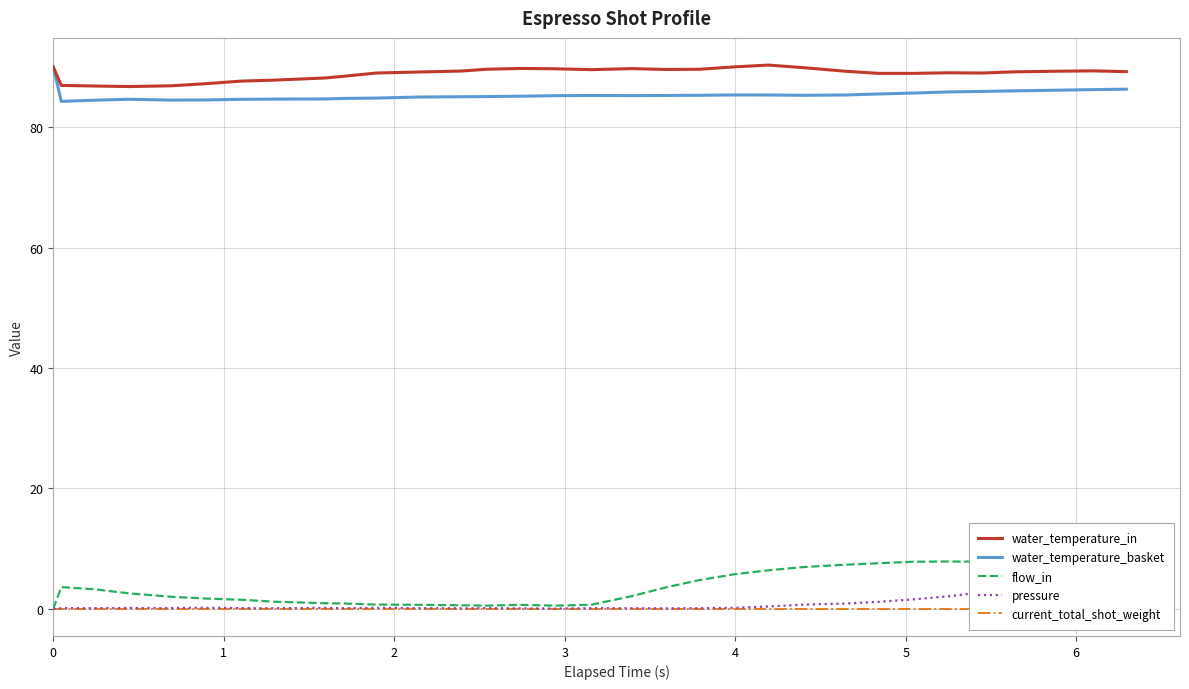

How many positive values does the pressure series have?

31